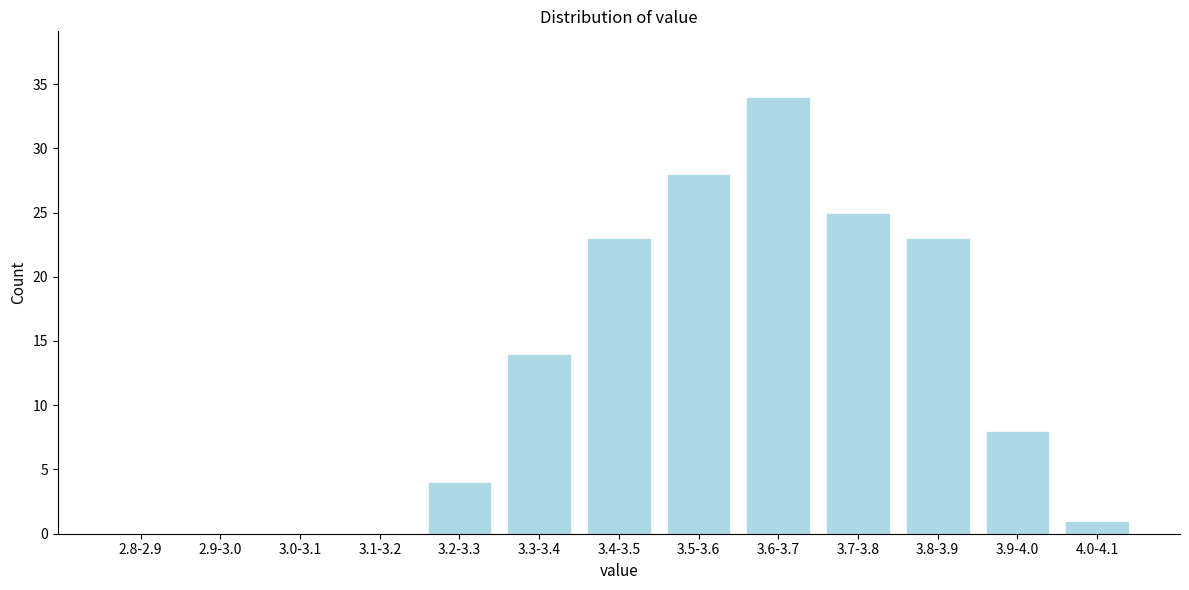

Reading left to right, what are all the values shown in this chart?

2.8-2.9=0	2.9-3.0=0	3.0-3.1=0	3.1-3.2=0	3.2-3.3=4	3.3-3.4=14	3.4-3.5=23	3.5-3.6=28	3.6-3.7=34	3.7-3.8=25	3.8-3.9=23	3.9-4.0=8	4.0-4.1=1